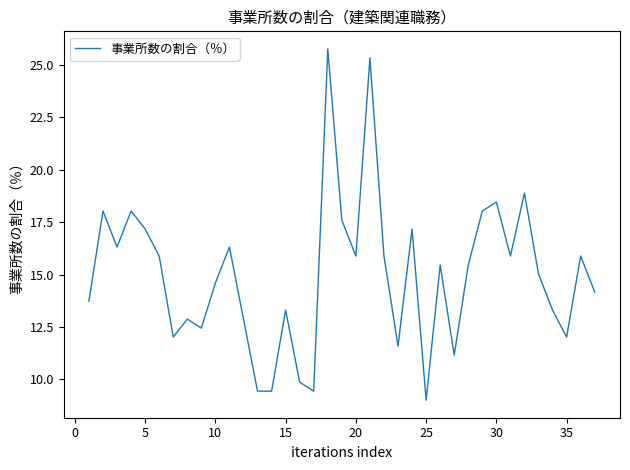

Reading left to right, list all the values displayed in this chart.

13.7	18.0	16.3	18.0	17.2	15.9	12.0	12.9	12.4	14.6	16.3	12.9	9.4	9.4	13.3	9.9	9.4	25.8	17.6	15.9	25.3	15.9	11.6	17.2	9.0	15.5	11.2	15.5	18.0	18.5	15.9	18.9	15.0	13.3	12.0	15.9	14.2